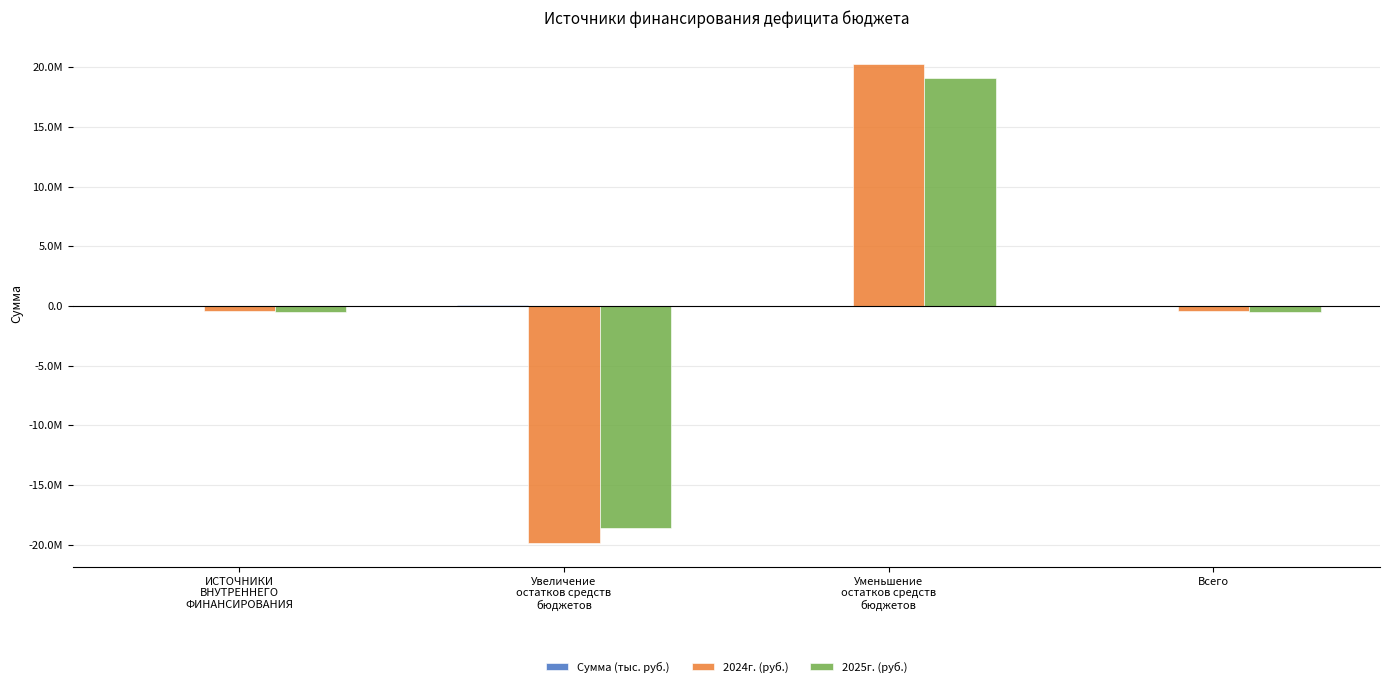

At how many categories does at least one series exceed 10900728?

1